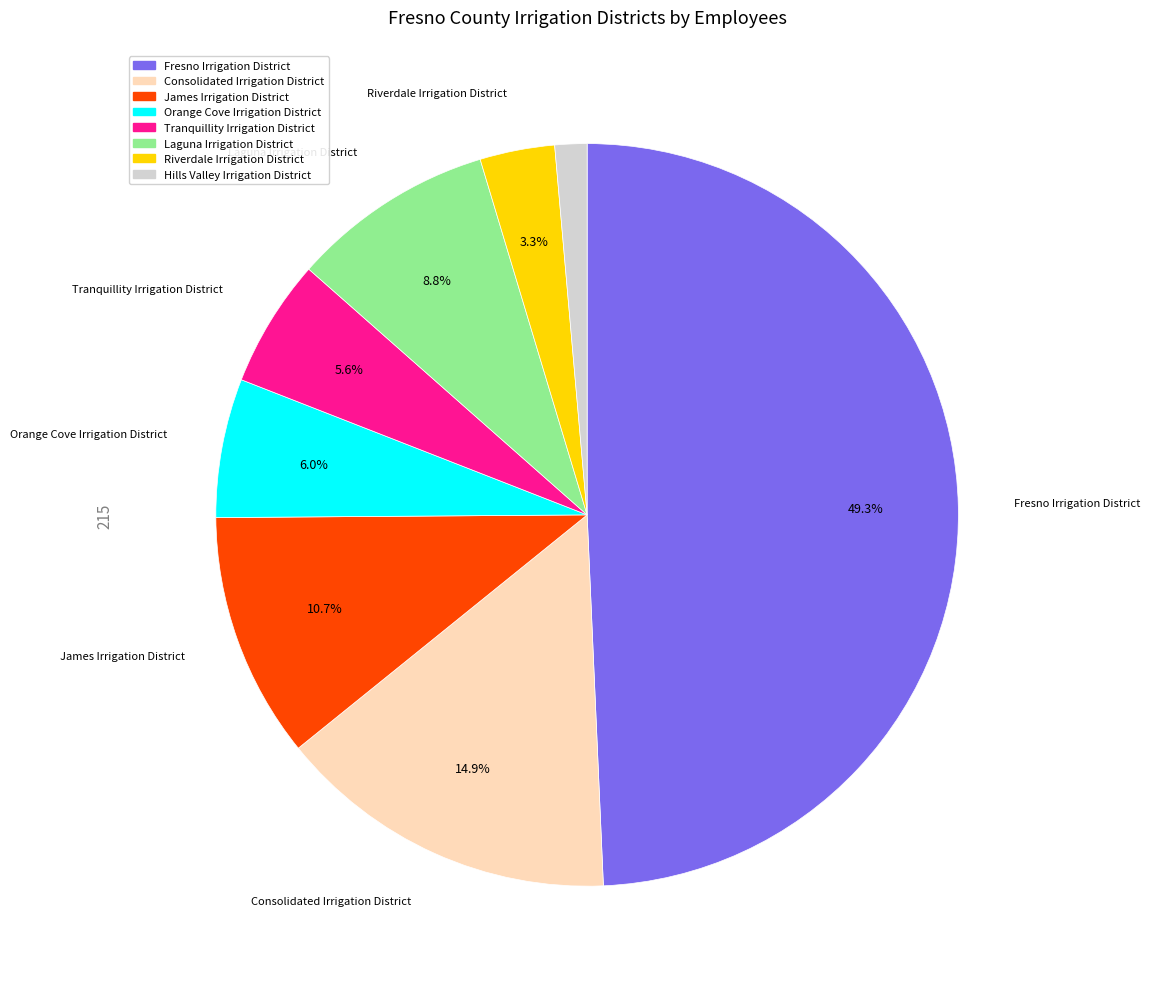

Does James Irrigation District account for over 50% of the chart?

No